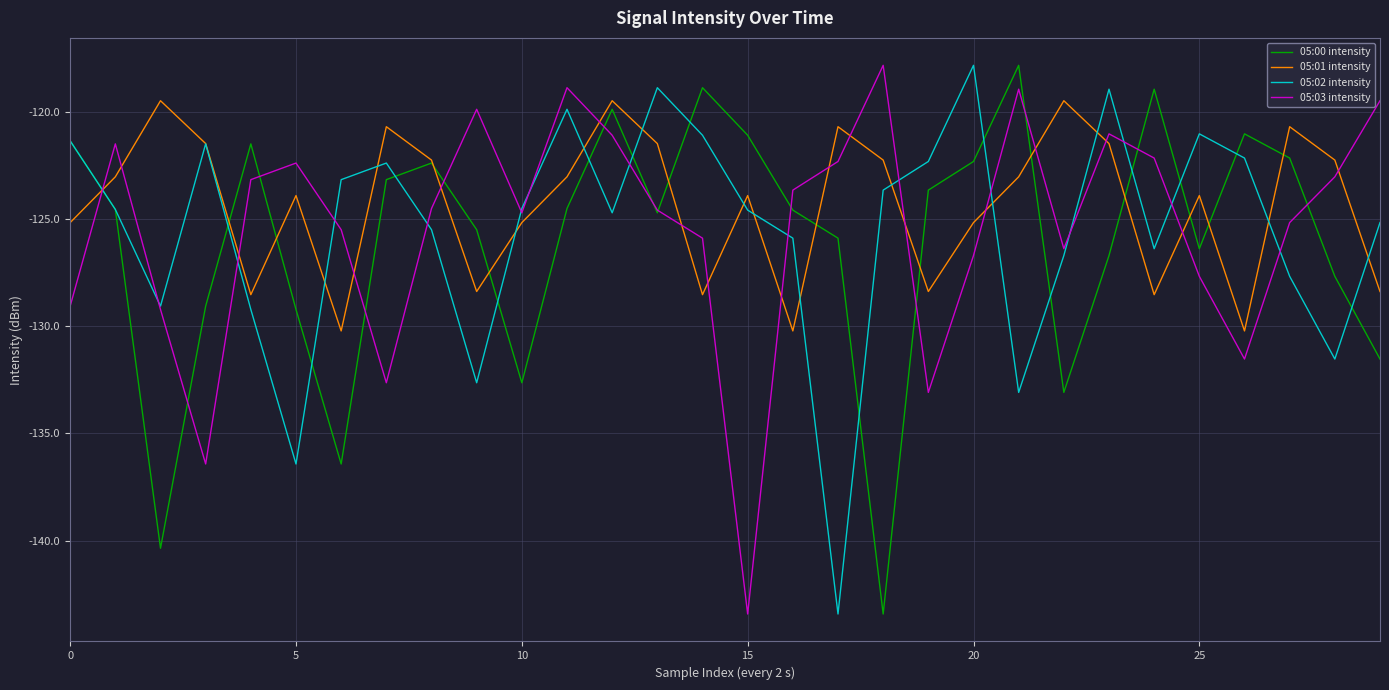

How many lines are shown in the chart?

4